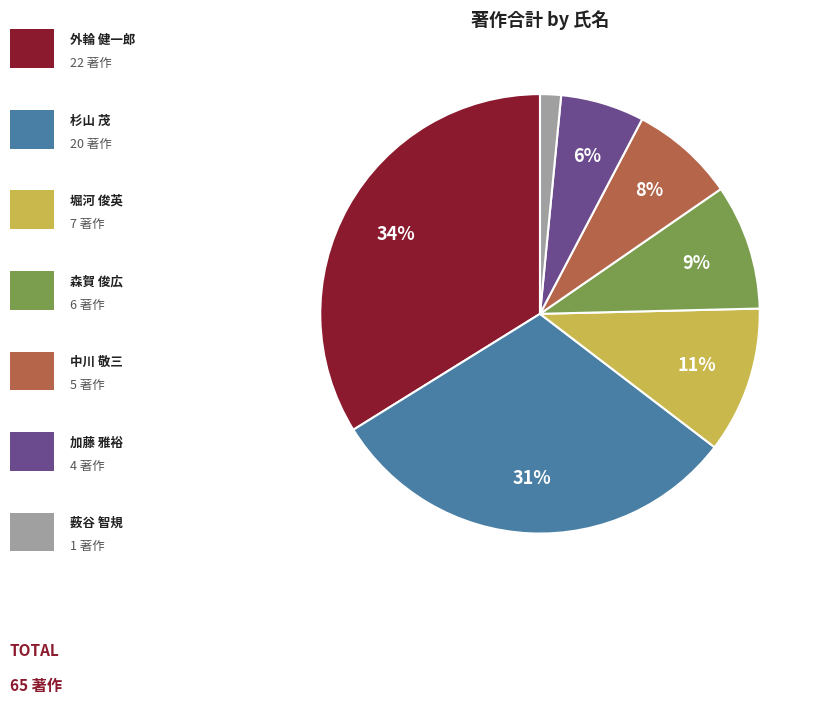

Is there a majority slice in this chart?

No